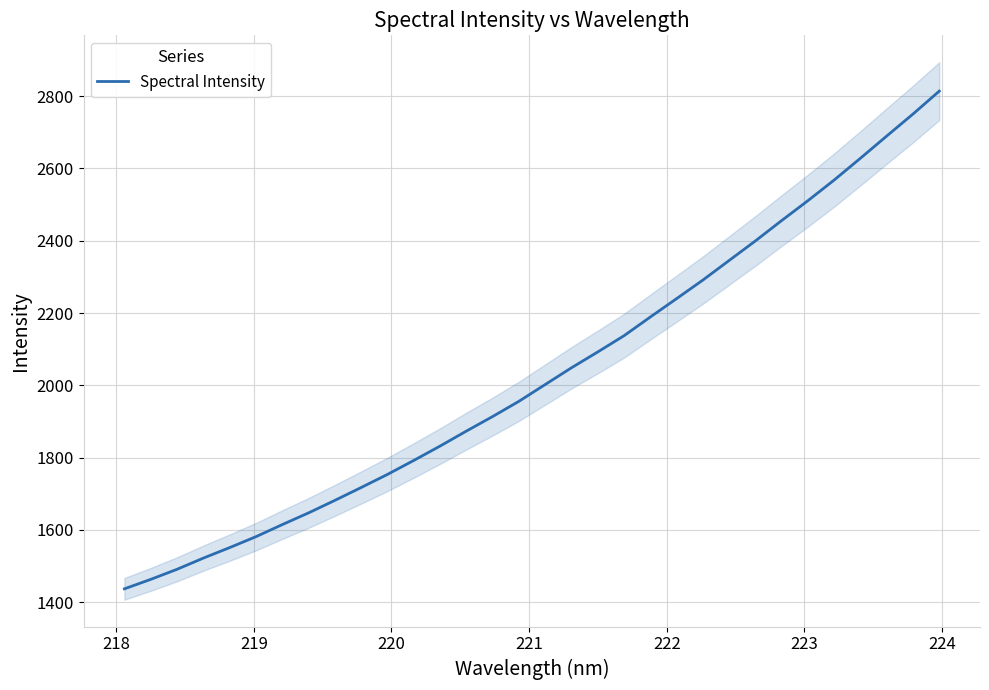

How many values are below 2002?

16